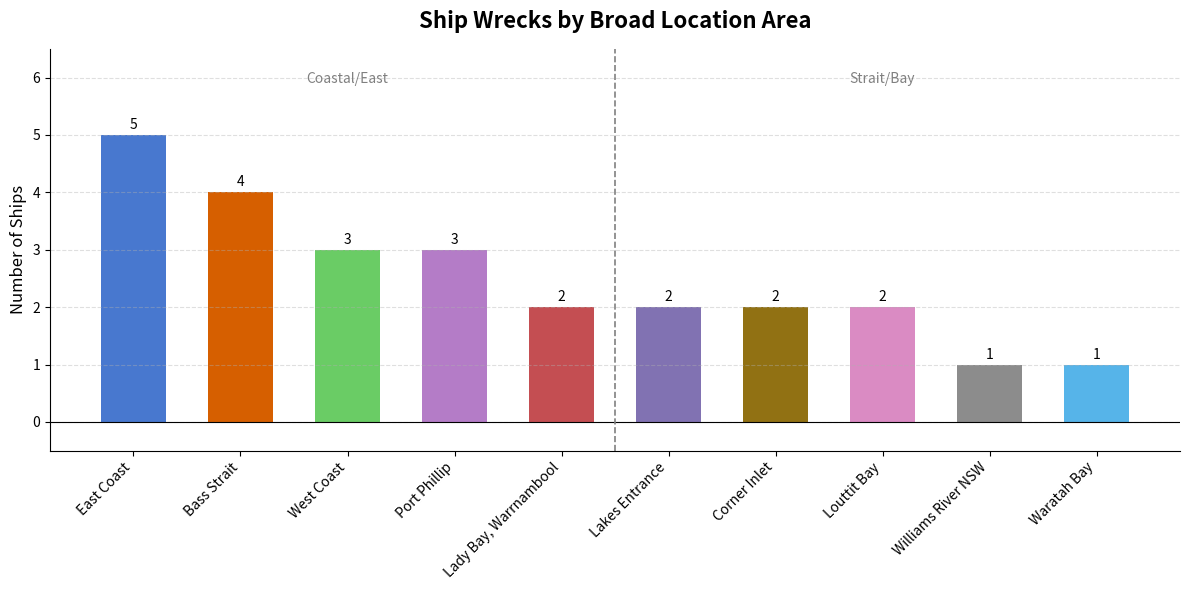

What is the ratio of the value at Port Phillip to the value at Bass Strait?

0.8